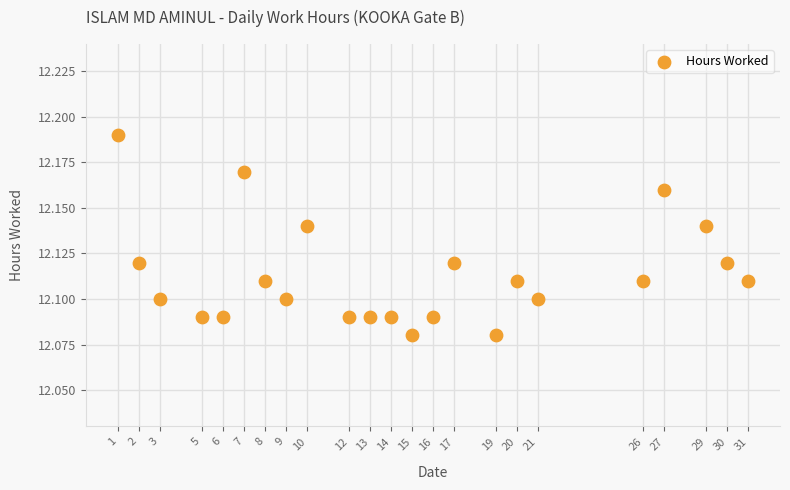

What is the range of X values (max minus min)?

30.0